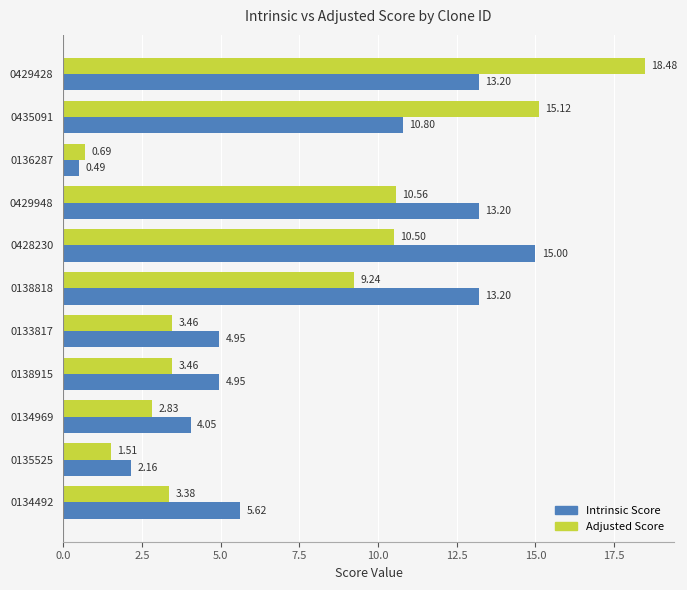

Which series has the widest spread of values?

Adjusted Score